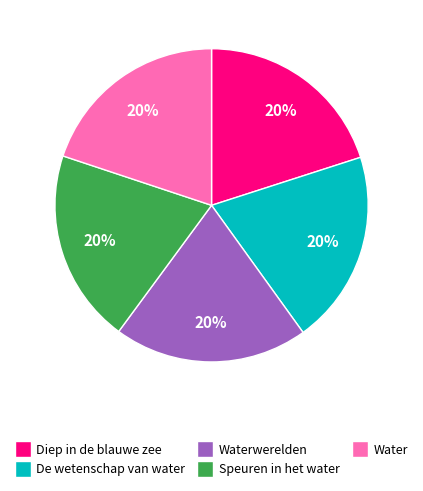

To the nearest percent, what portion does De wetenschap van water represent?

20%